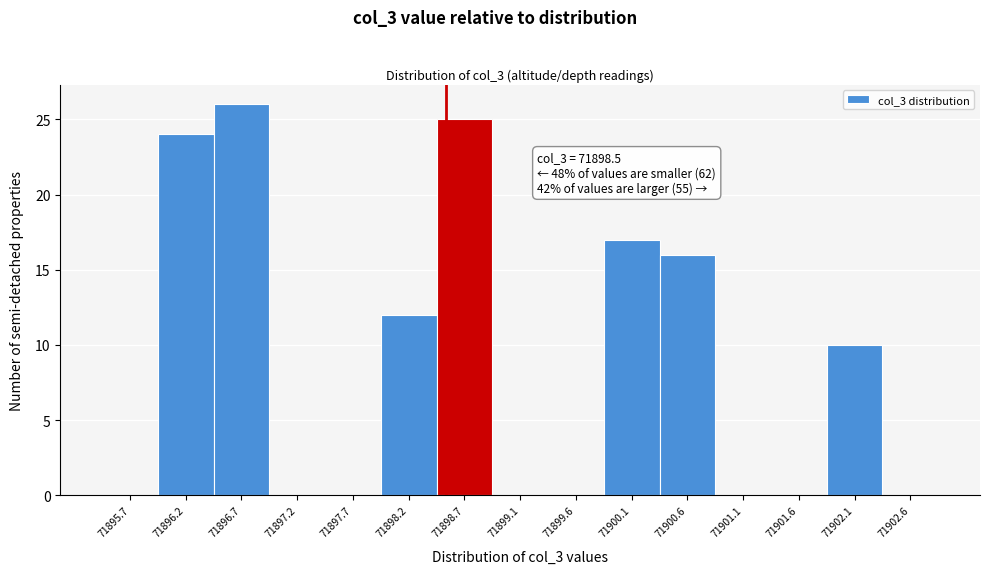

Which range on the x-axis has the tallest bar?

71896.45 to 71896.95